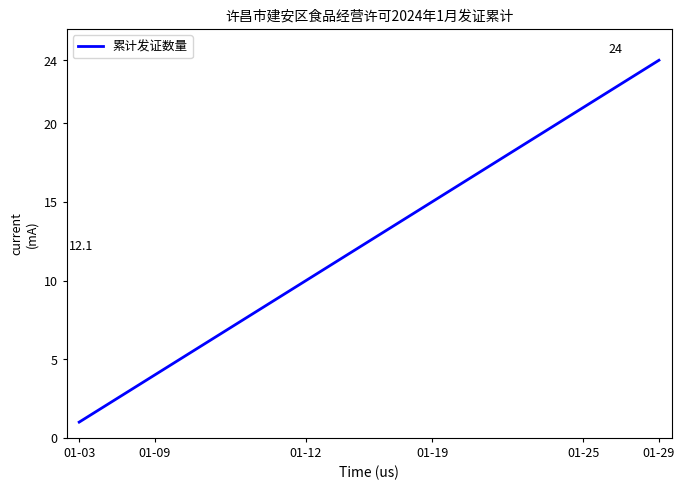

What is the minimum value shown in the chart?

1